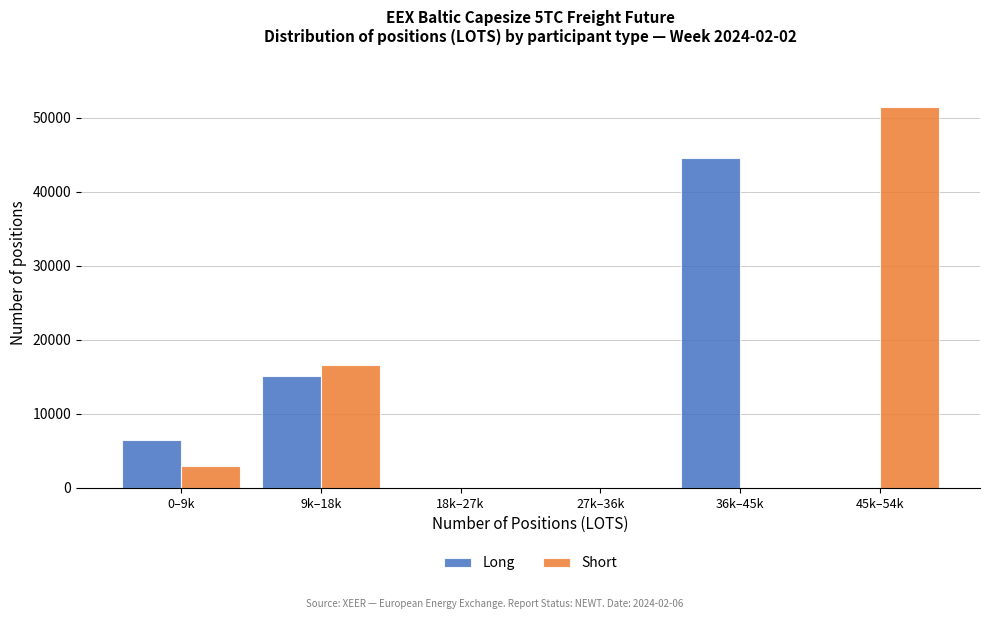

Where is Long nearest to the value 22266?

9k–18k